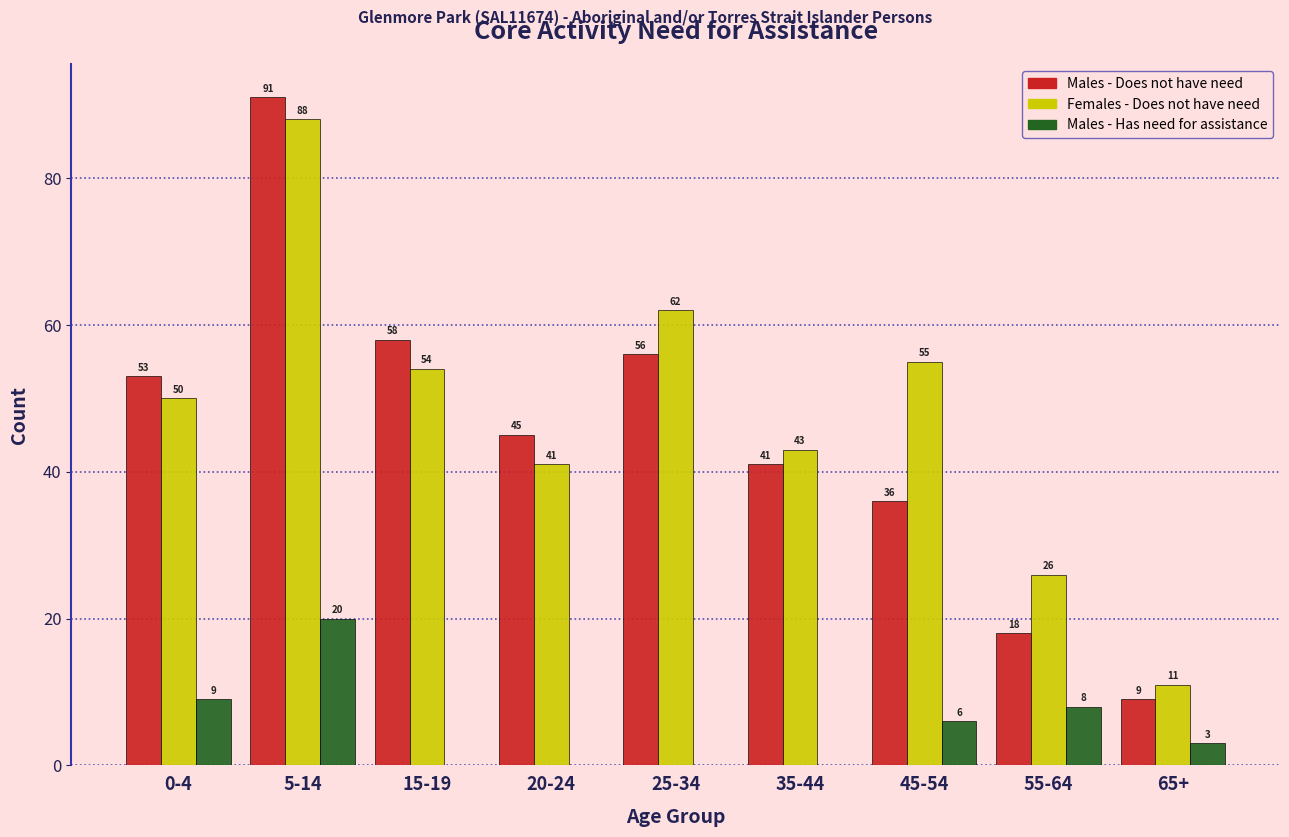

Reading left to right, transcribe all the data shown in this chart.

Males - Does not have need: 0-4=53	5-14=91	15-19=58	20-24=45	25-34=56	35-44=41	45-54=36	55-64=18	65+=9
Females - Does not have need: 0-4=50	5-14=88	15-19=54	20-24=41	25-34=62	35-44=43	45-54=55	55-64=26	65+=11
Males - Has need for assistance: 0-4=9	5-14=20	15-19=0	20-24=0	25-34=0	35-44=0	45-54=6	55-64=8	65+=3